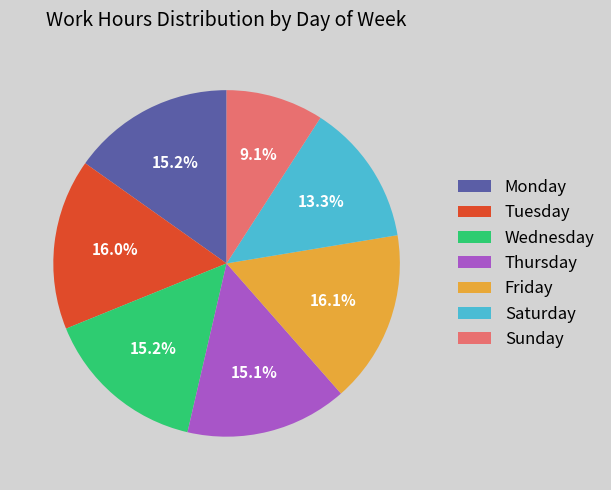

Between Saturday and Thursday, which is larger?

Thursday